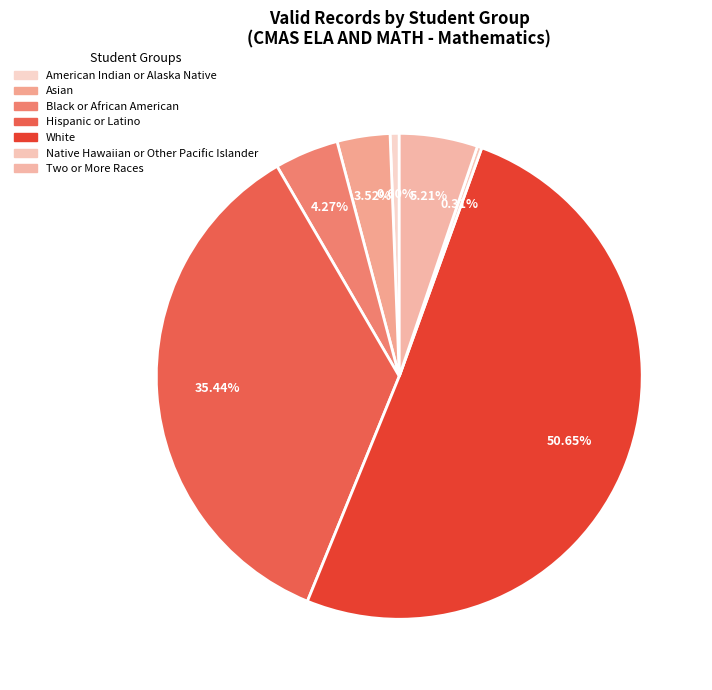

How many slices are in this pie chart?

7